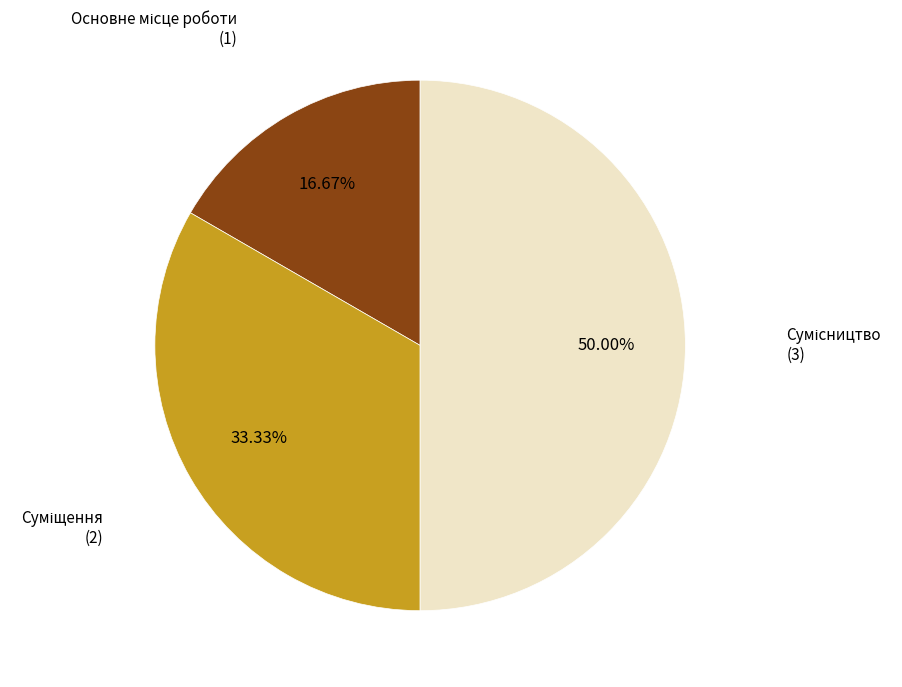

Approximately how many times larger is the value at Суміщення compared to Основне місце роботи?

2.0